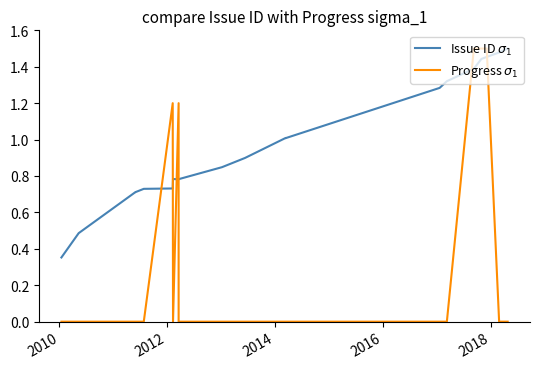

How many Progress $\sigma_1$ values are between 0 and 1?

15